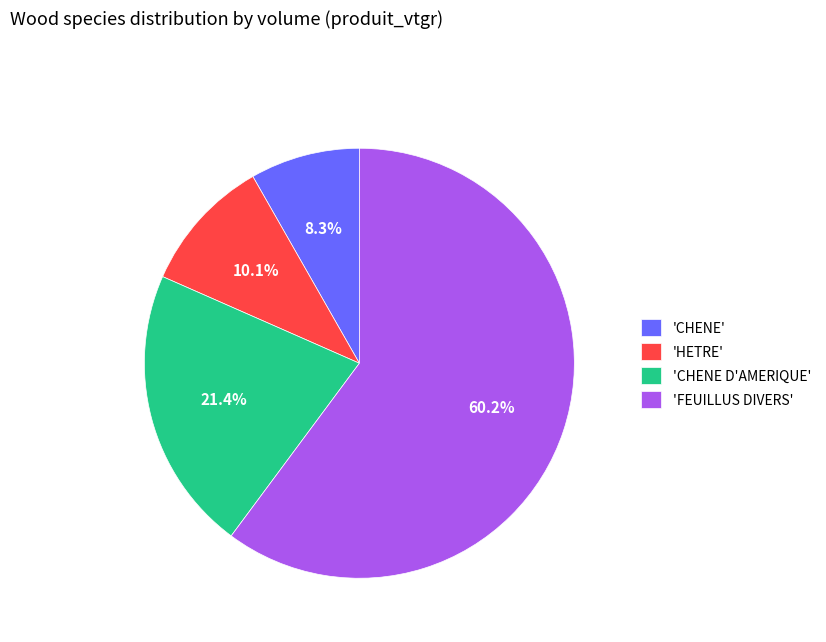

Rank the categories by value from lowest to highest.

'CHENE', 'HETRE', 'CHENE D'AMERIQUE', 'FEUILLUS DIVERS'